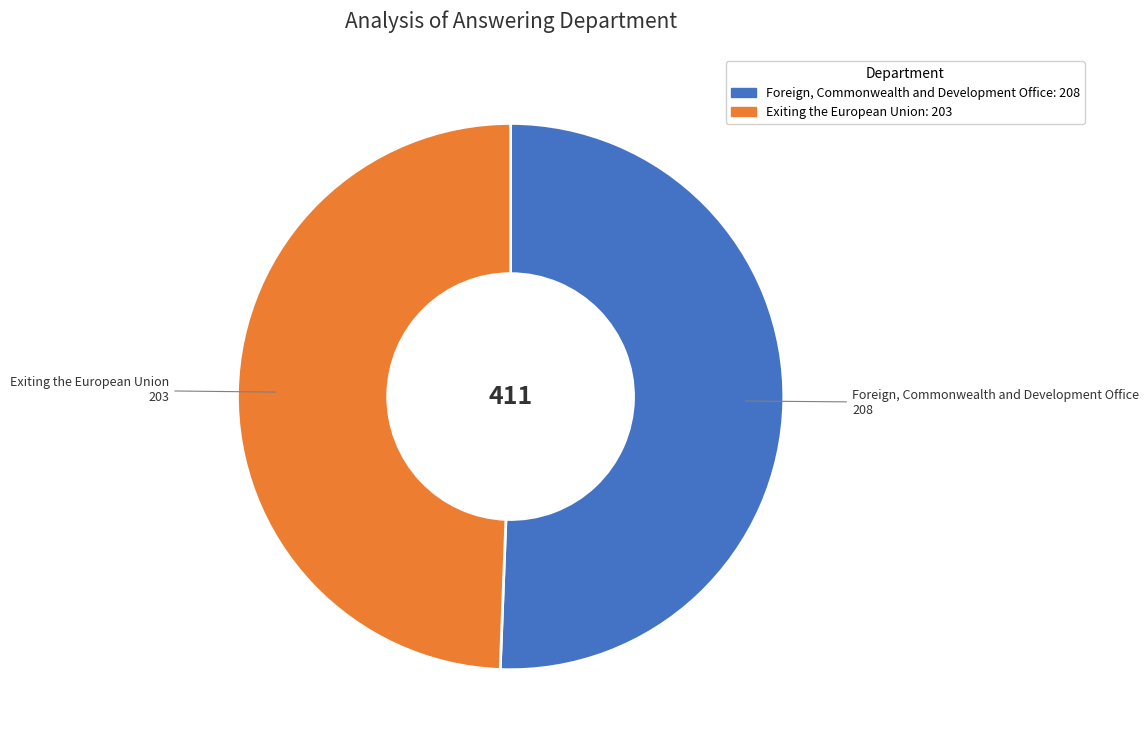

How many segments does this pie chart have?

2